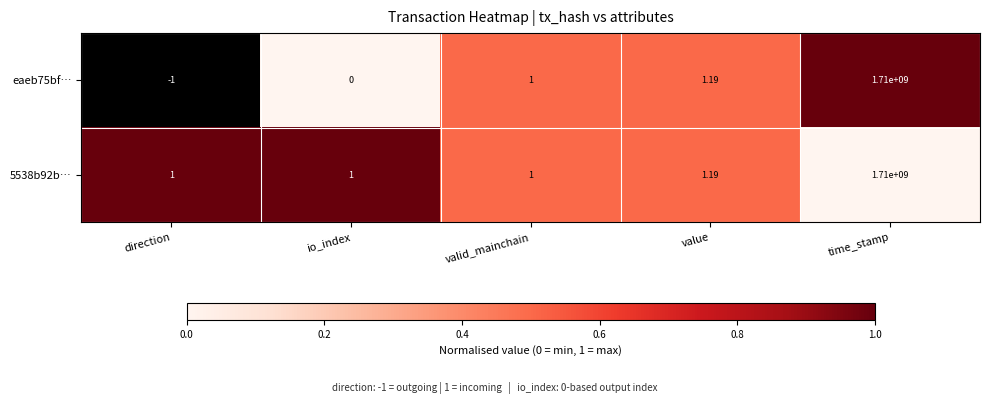

At which label is eaeb75bf… closest to 854999999?

value